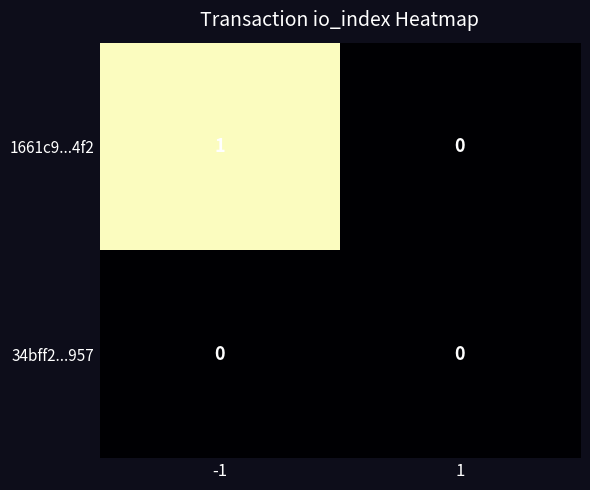

List the series in order of their overall mean, lowest first.

34bff2...957, 1661c9...4f2